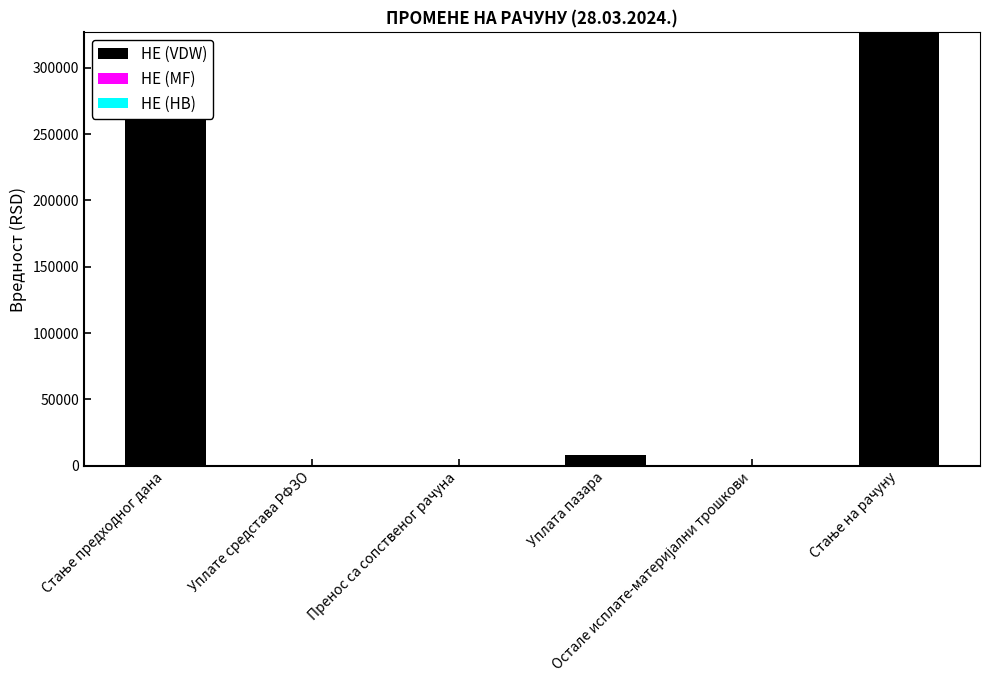

How many categories are shown in the chart?

6